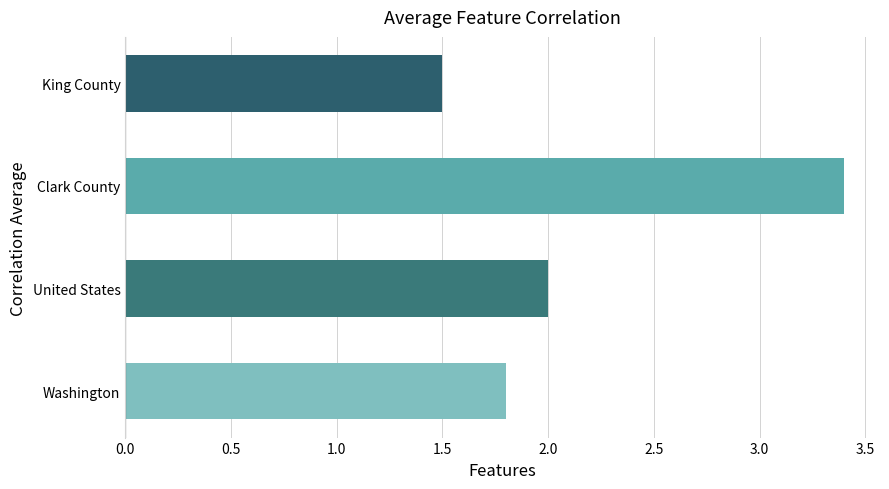

What is the sum of all values?

8.7